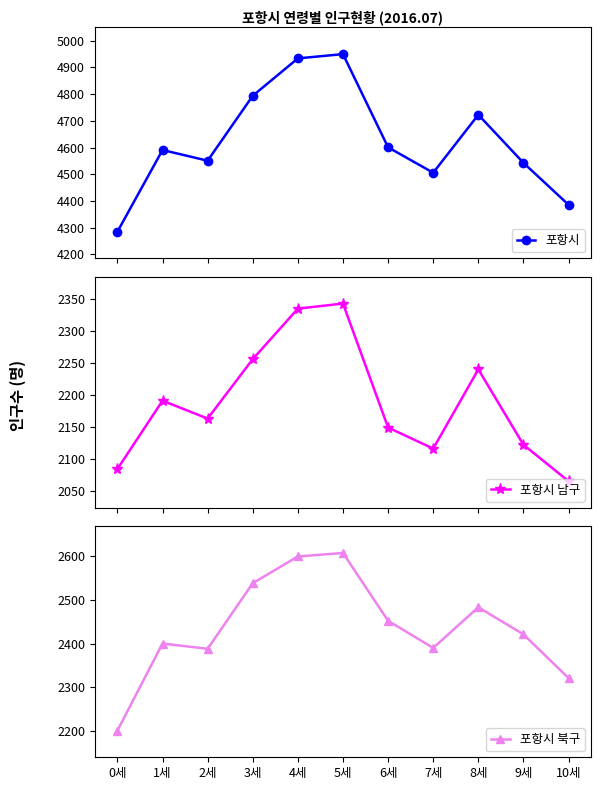

What is the sum of all 포항시 values?

50864